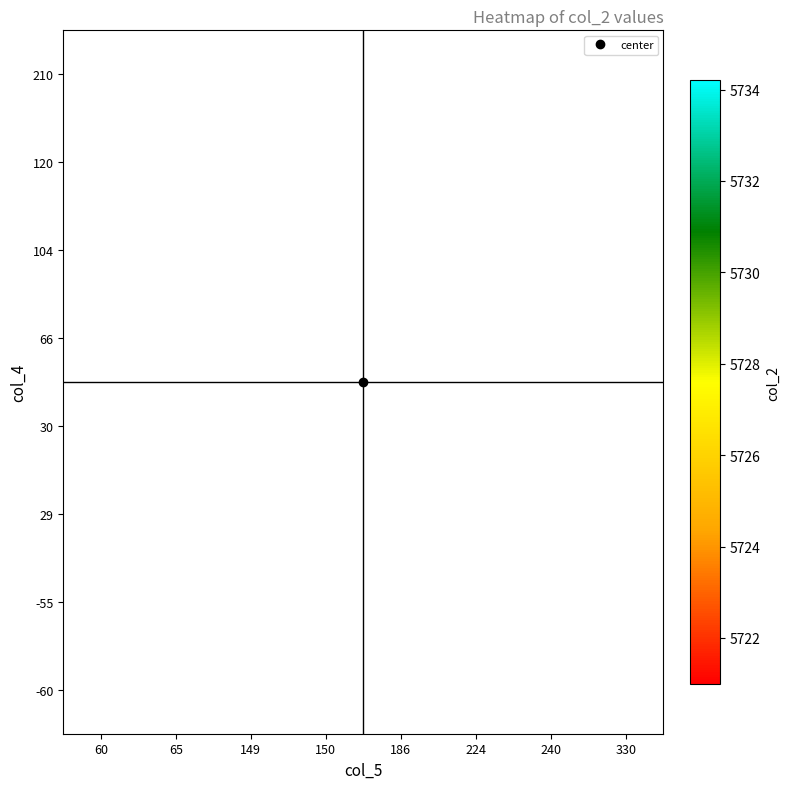

At how many categories does at least one series exceed 5729?

7